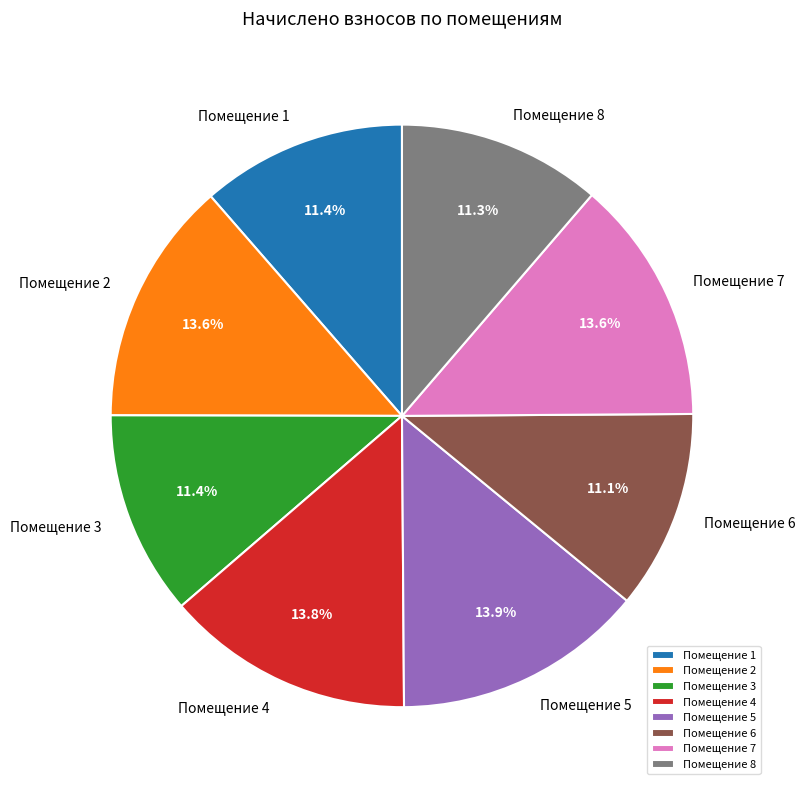

Does any single category account for the majority?

No